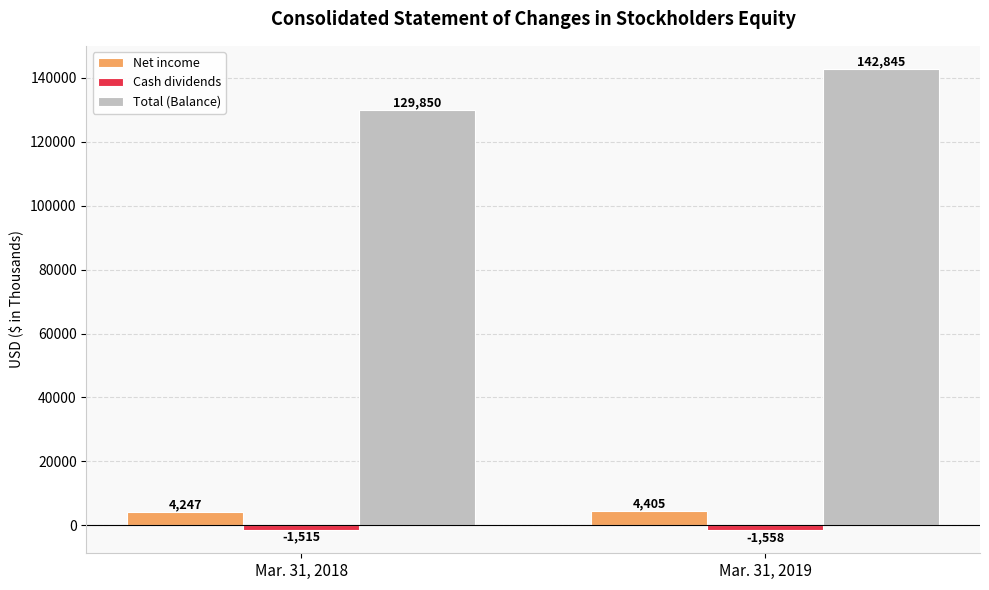

How many data points in Total (Balance) are less than 142845?

1